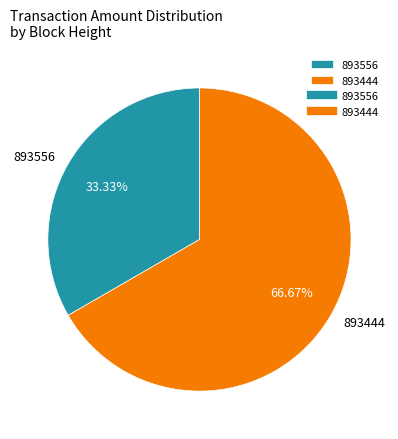

Is 893556 the majority of the pie?

No